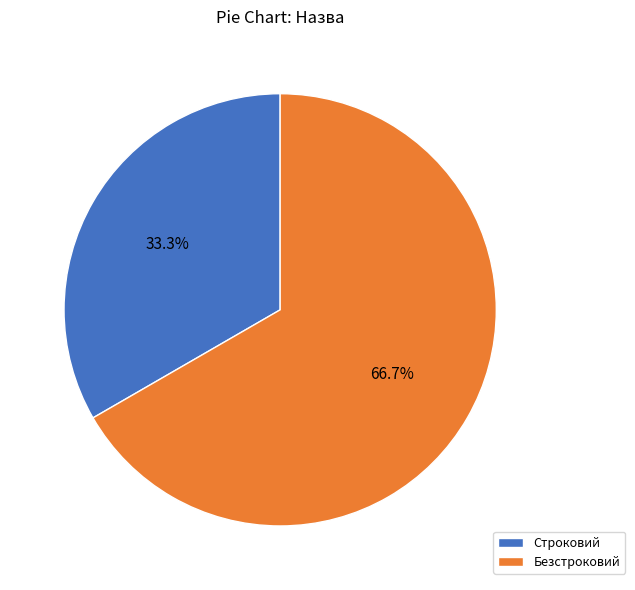

Is the sum of Строковий and Безстроковий greater than half?

Yes